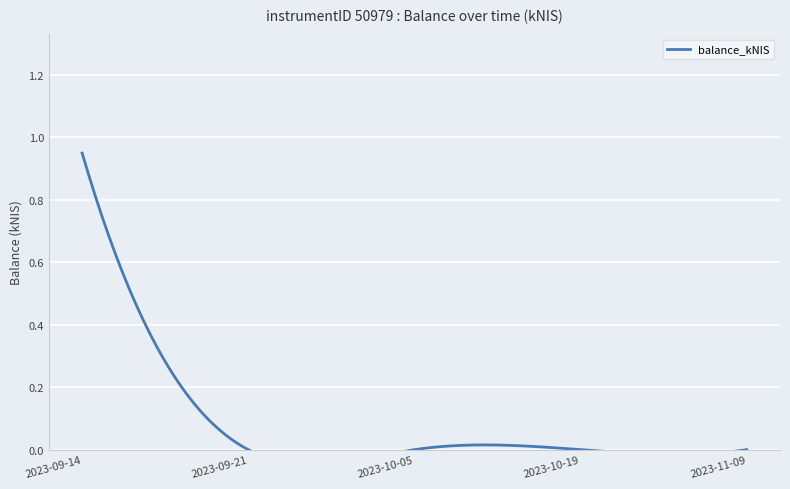

Is this an area chart (filled region under the line)?

No